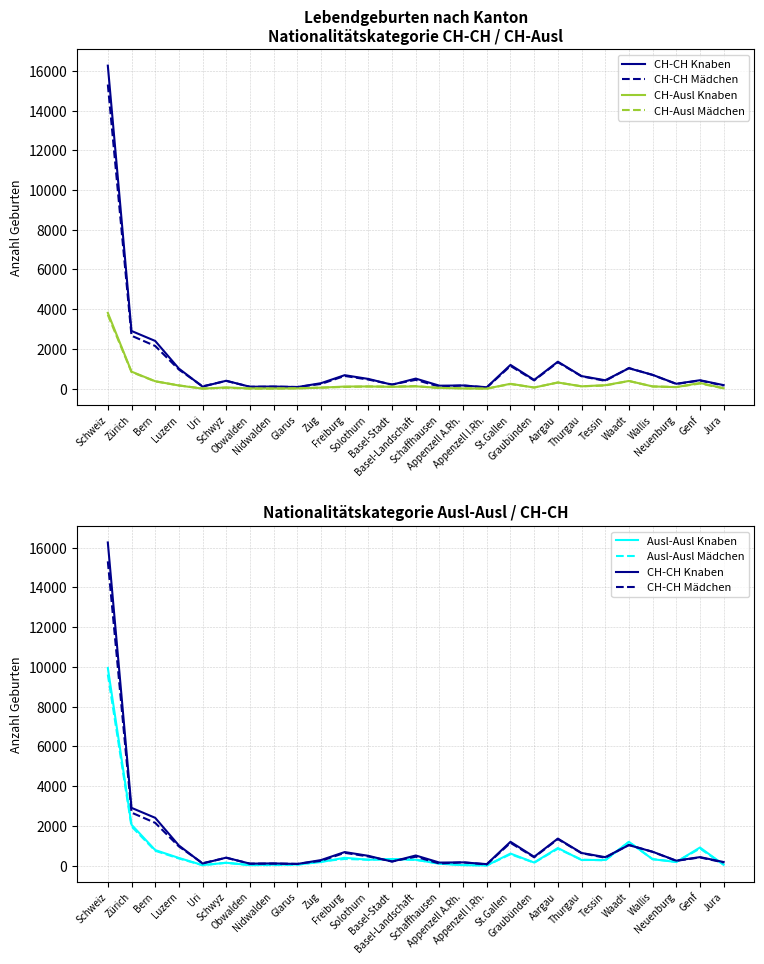

Between Wallis and Glarus, which is larger?

Wallis